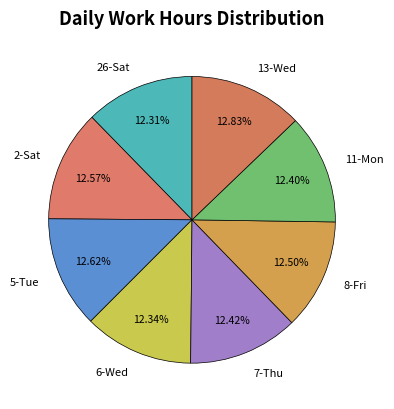

Does any single category account for the majority?

No